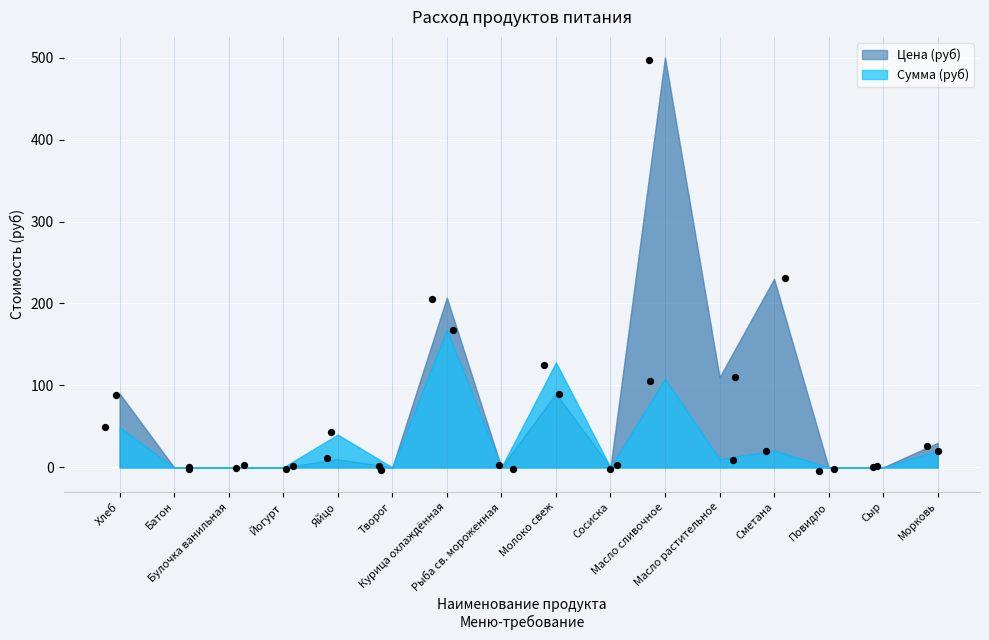

At how many categories does at least one series exceed 74?

6